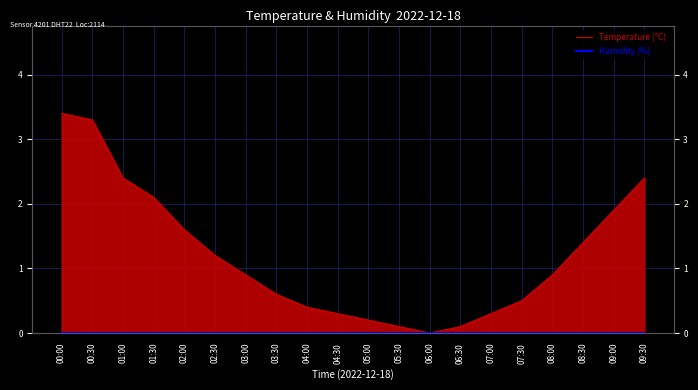

Which has a higher value, 07:00 or 02:30?

02:30